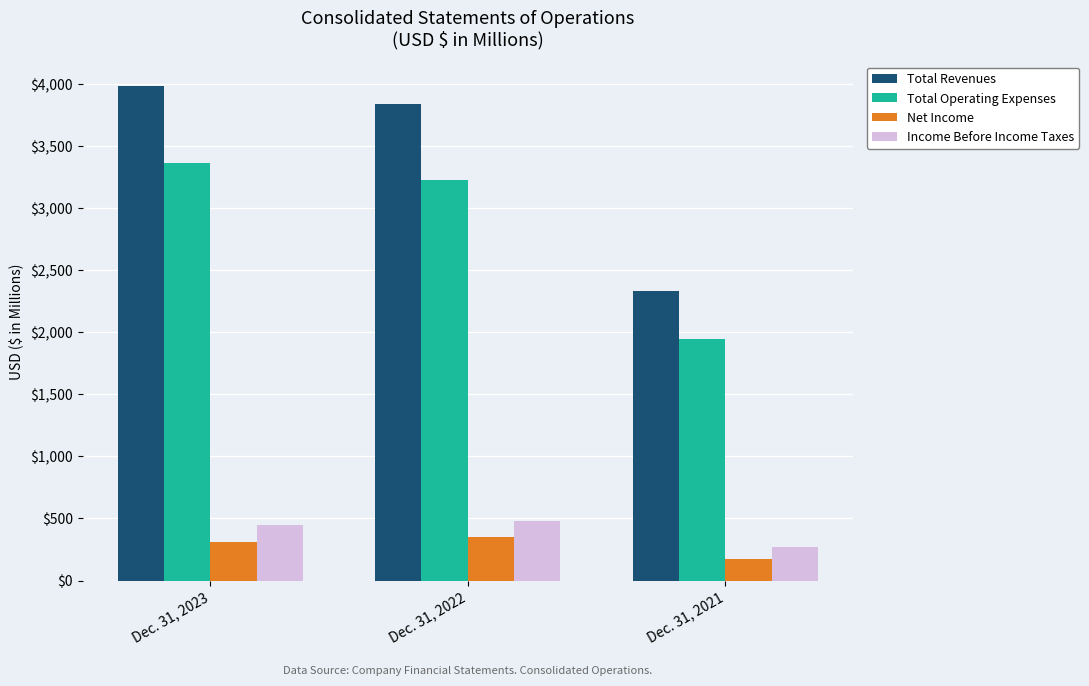

Which series changed the most between Dec. 31, 2023 and Dec. 31, 2021?

Total Revenues